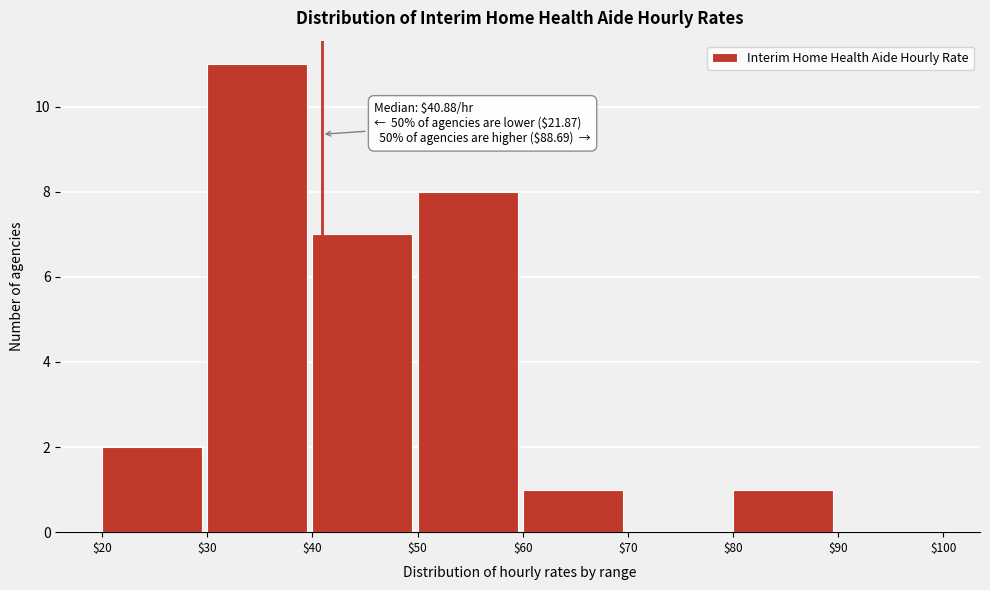

Which range on the x-axis has the tallest bar?

$30 to $40